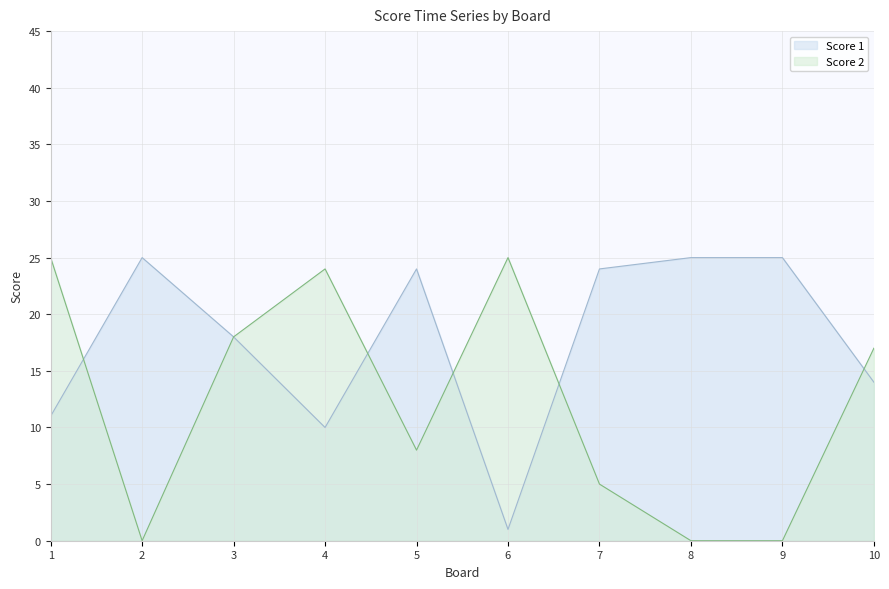

What is the difference between the highest and lowest values at 8?

25